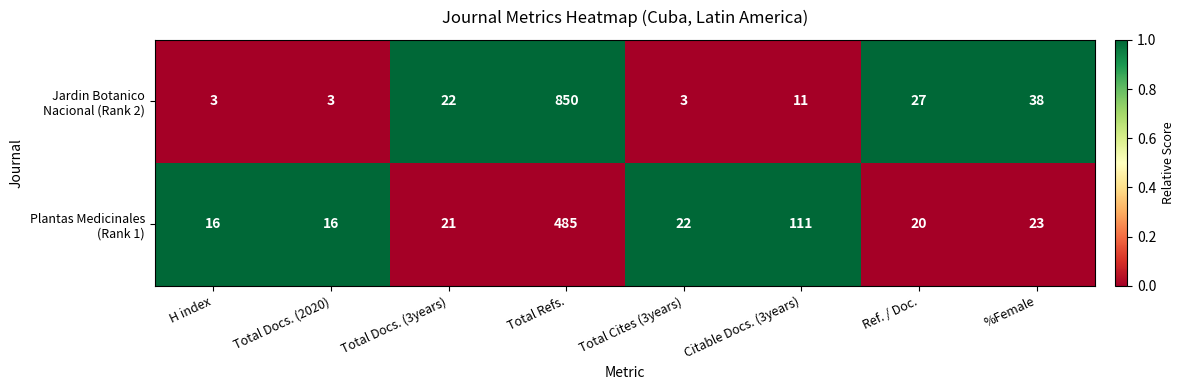

What is the maximum value shown in the chart?

850